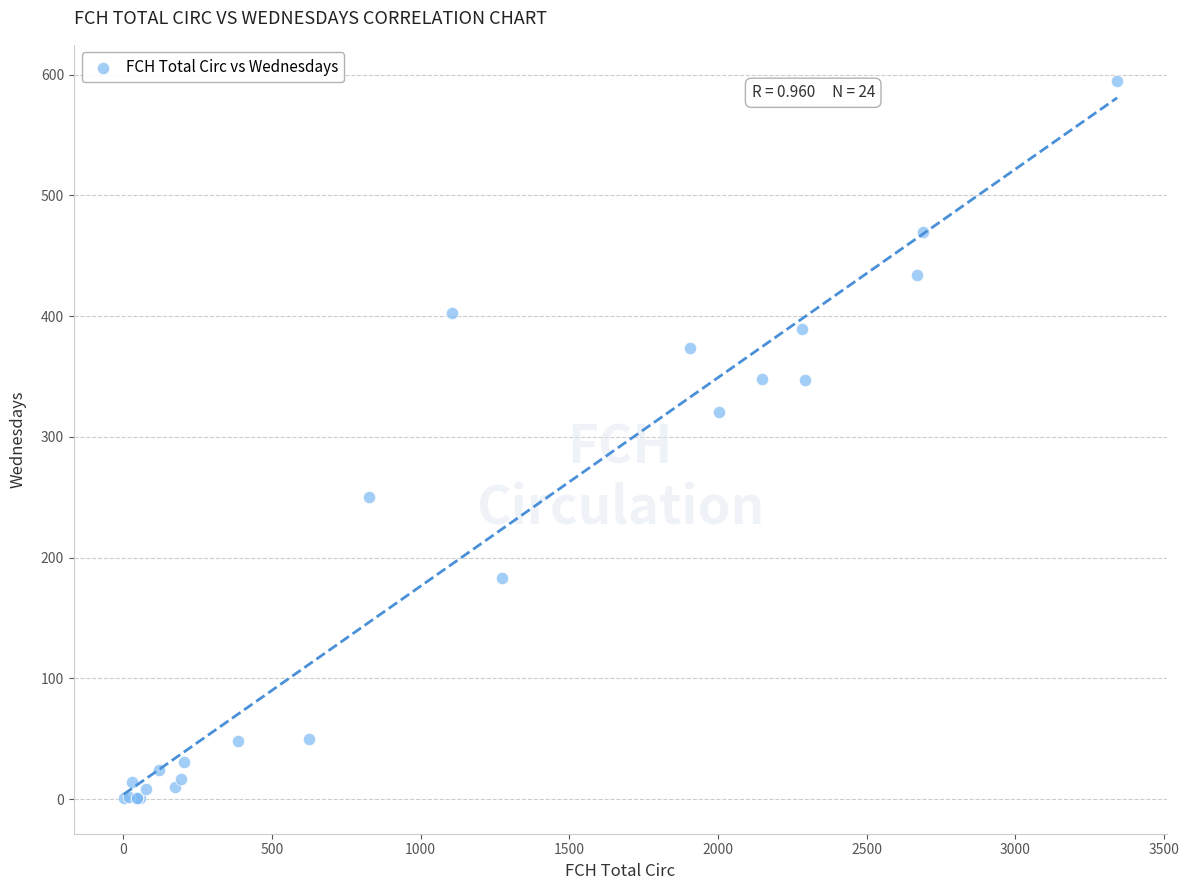

What Y value in the scatter plot is closest to 298?

321